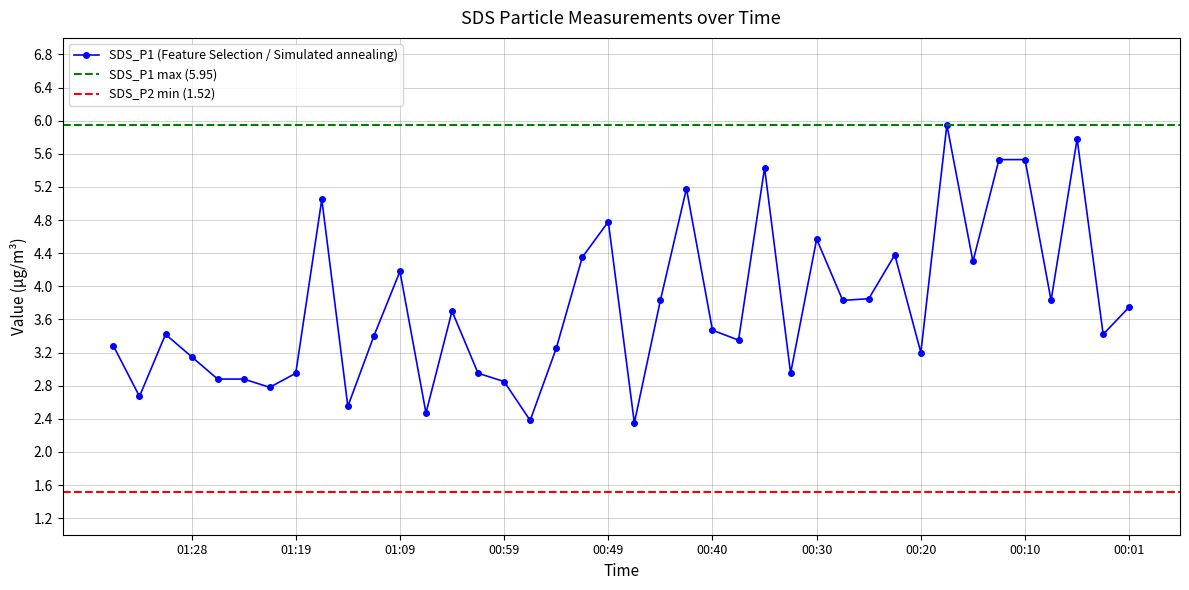

True or false: SDS_P2 and SDS_P1 cross at least once.

False